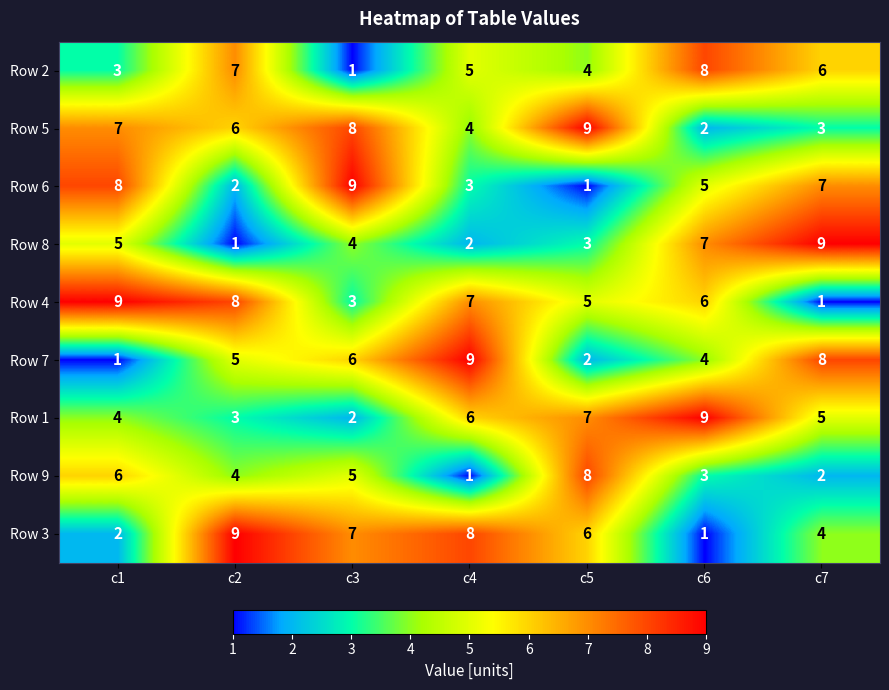

How many data points does each series have?

7